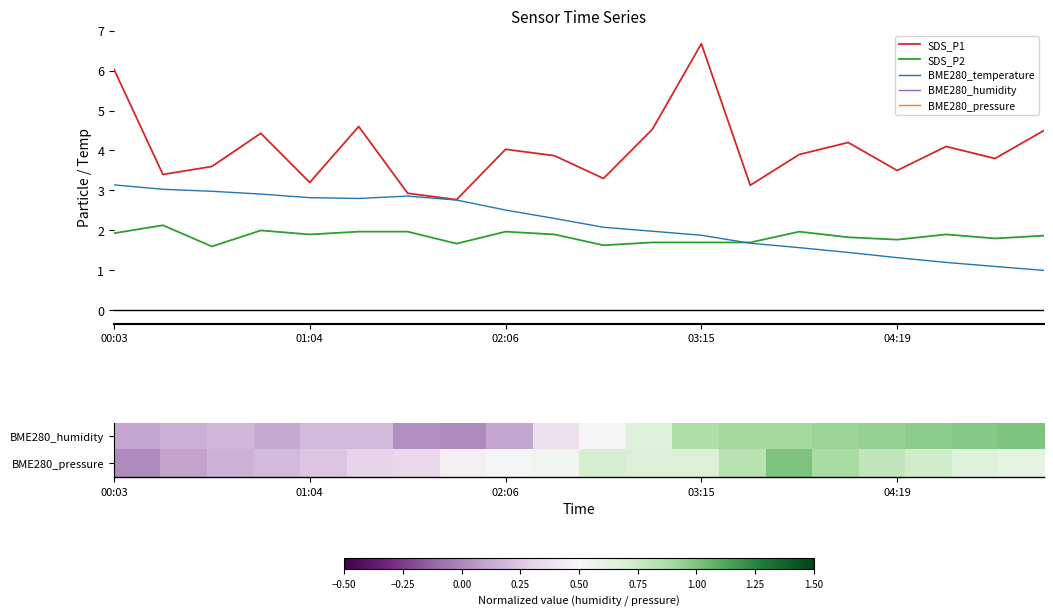

How many lines are shown in the chart?

5